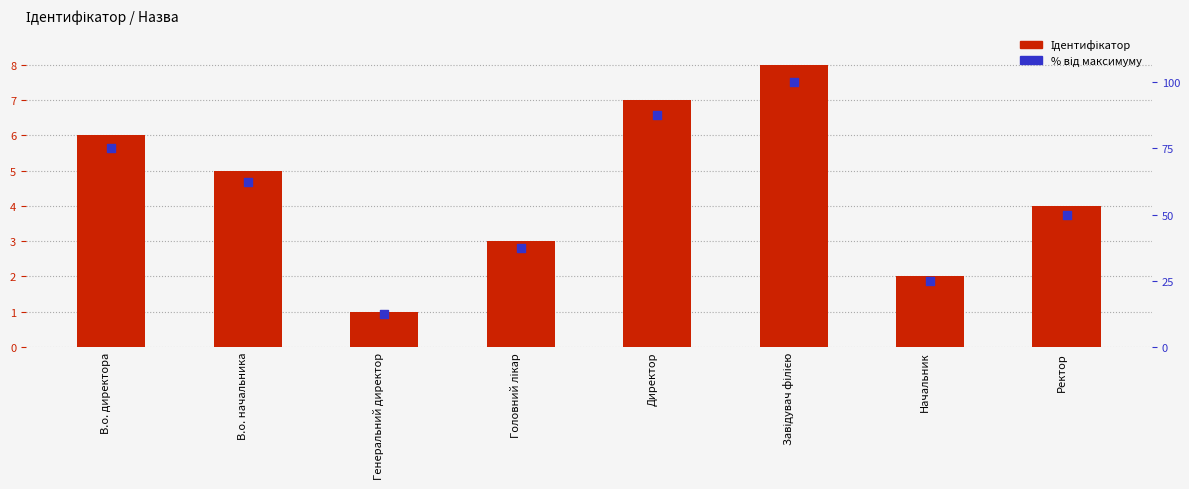

At how many categories does at least one series exceed 26?

6